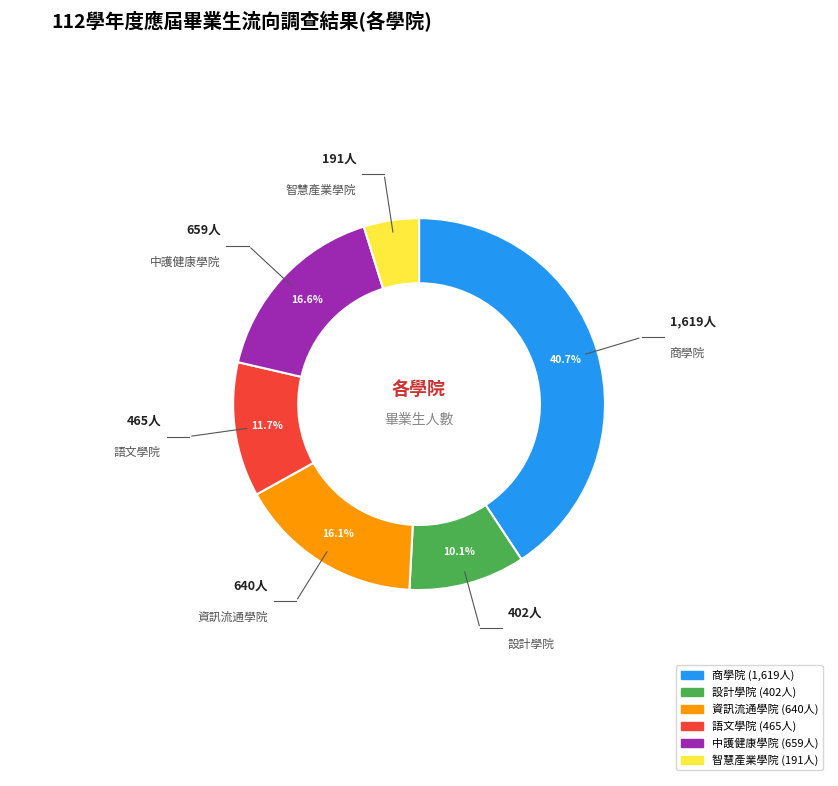

How many slices are in this pie chart?

6